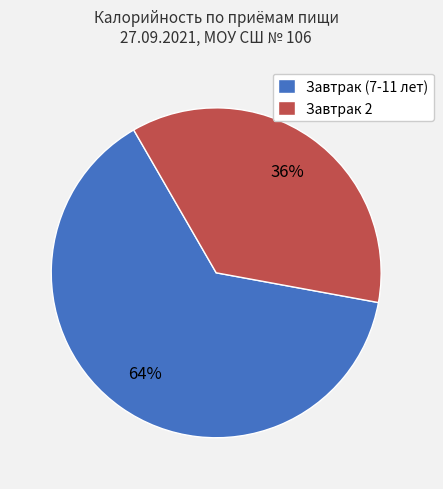

Count the number of slices in the pie.

2